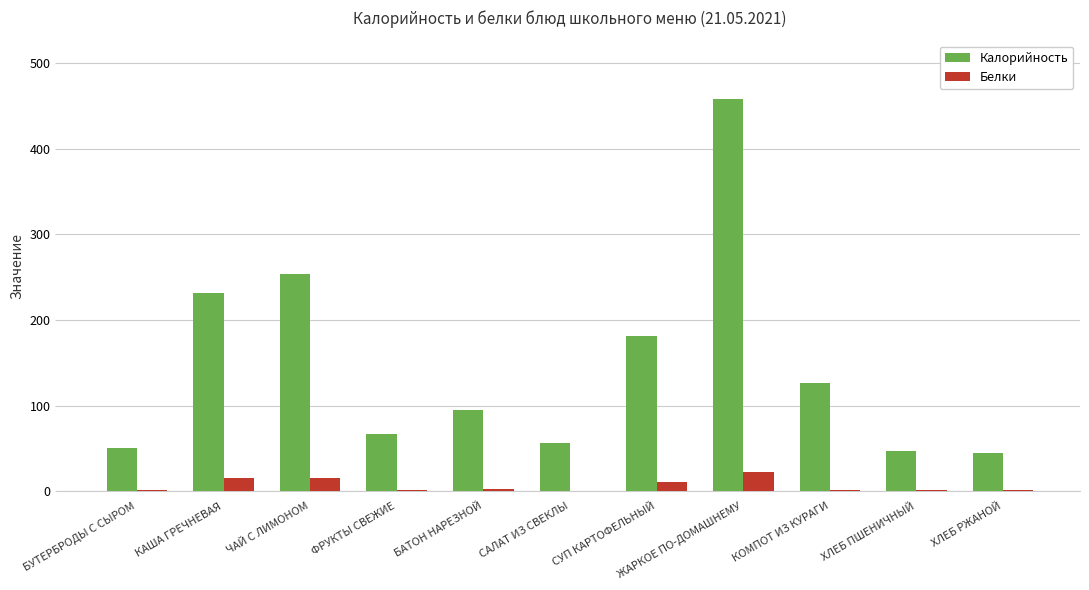

What is the highest value of the Белки series?

23.0